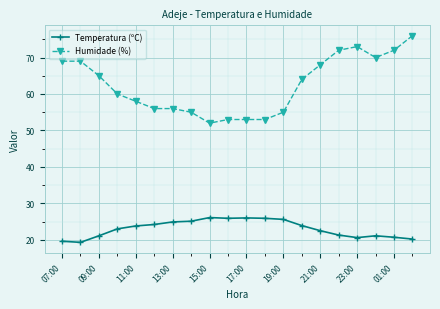

Rank the series by their average value, from lowest to highest.

Temperatura (ºC), Humidade (%)